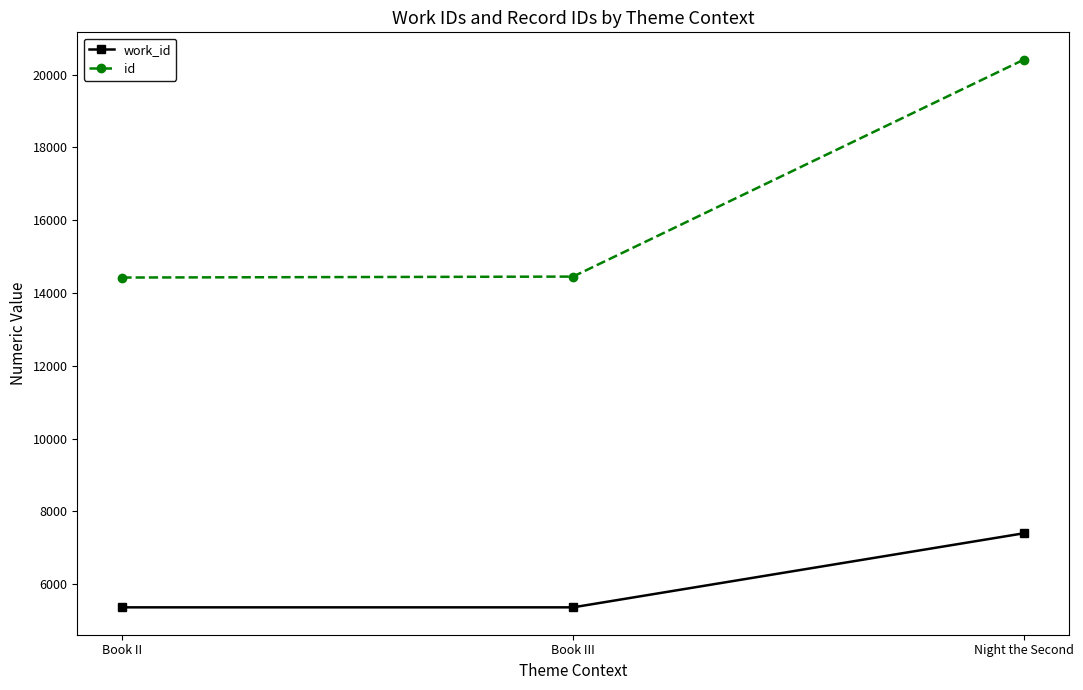

Which series has the largest range (max minus min)?

id